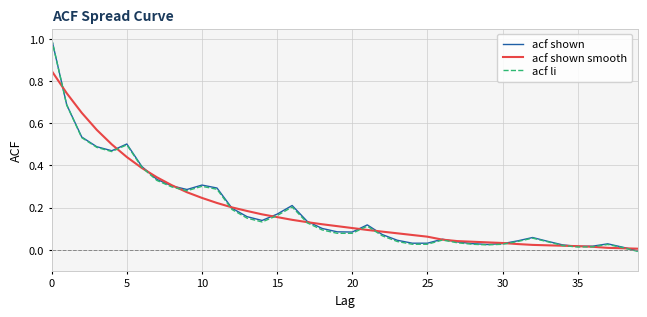

True or false: acf li has more than 2 points higher than both neighbors.

True